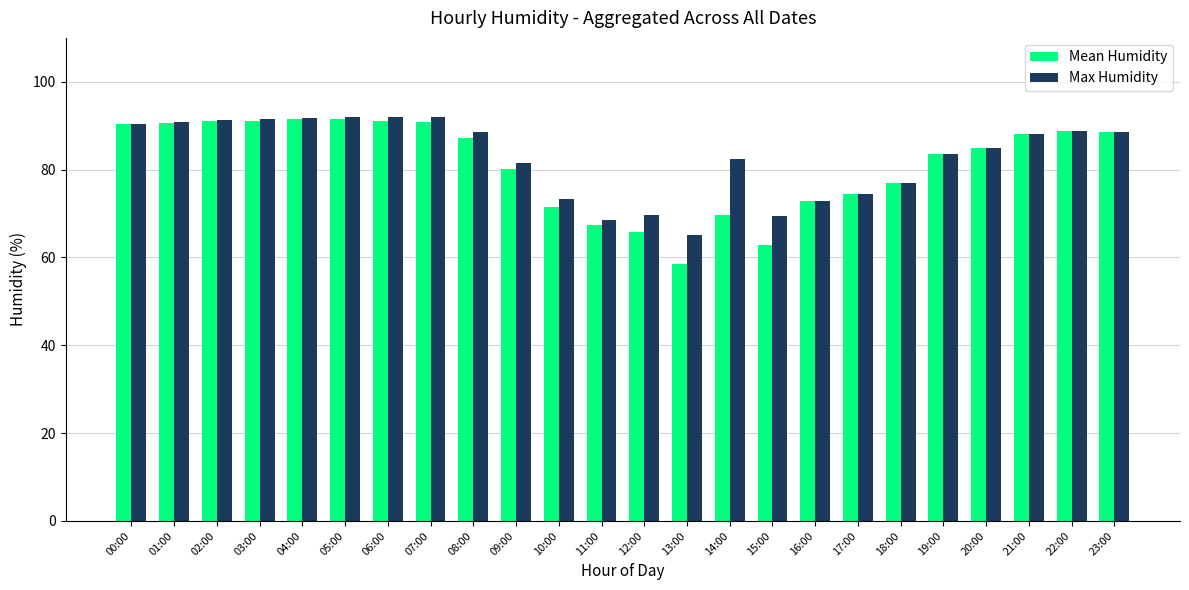

At 14:00, list the series in order from smallest to largest.

Mean Humidity, Max Humidity